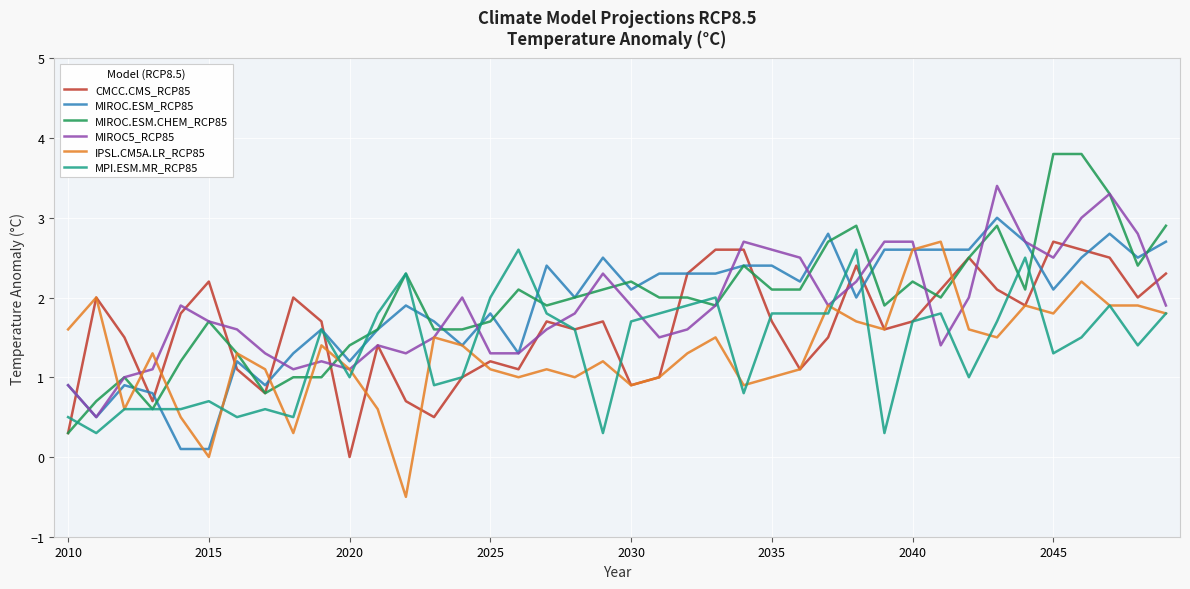

What is the maximum value for MIROC.ESM.CHEM_RCP85?

3.8